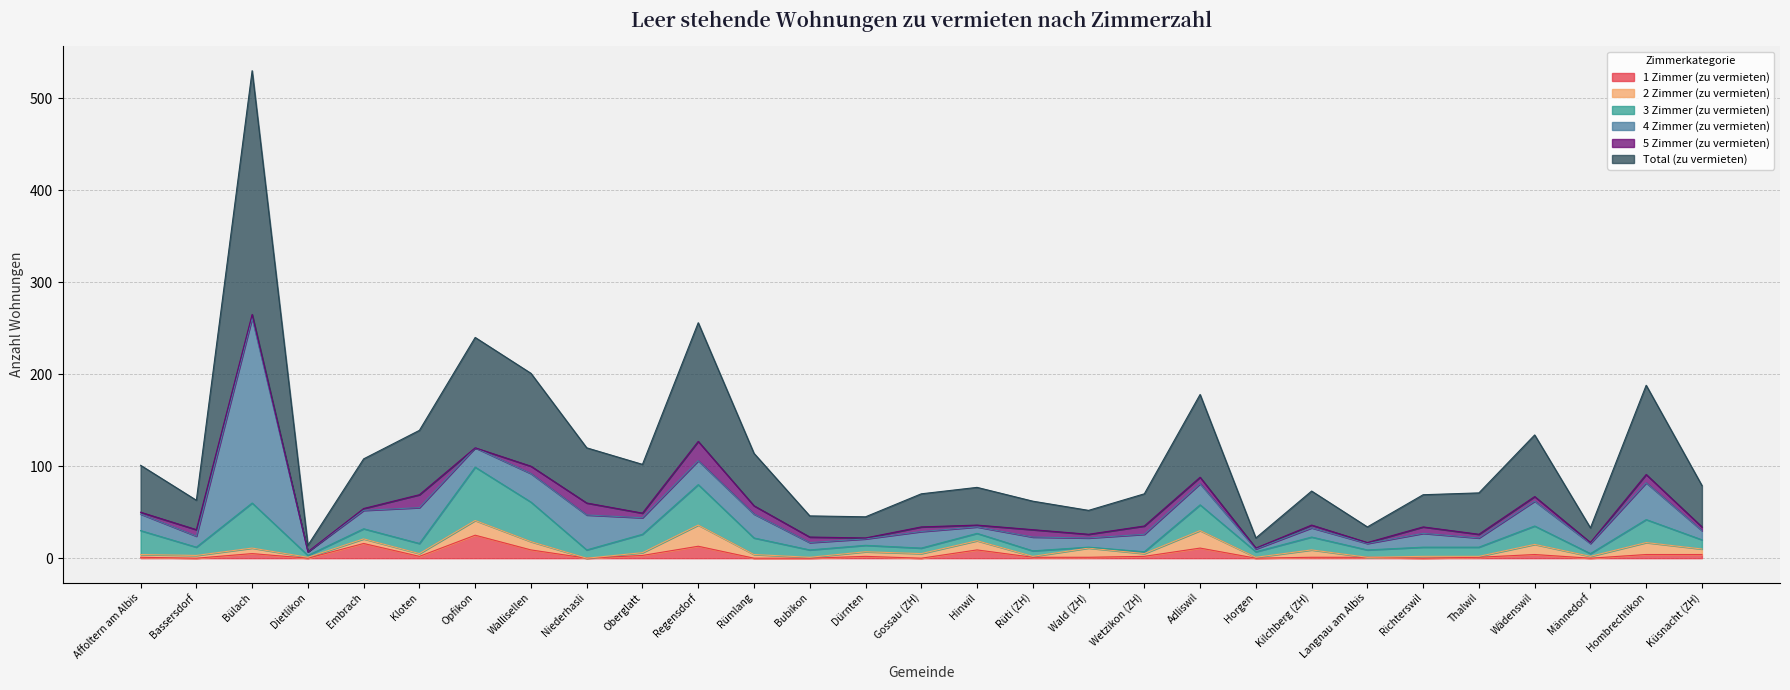

What is the difference between the maximum and minimum values in the 3 Zimmer (zu vermieten) series?

57